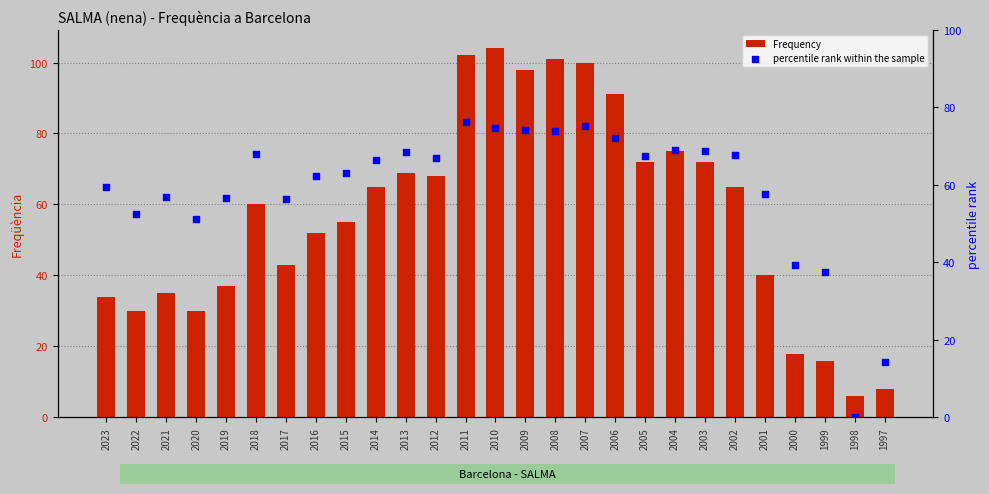

What is the total value across all series at 2007?

175.2